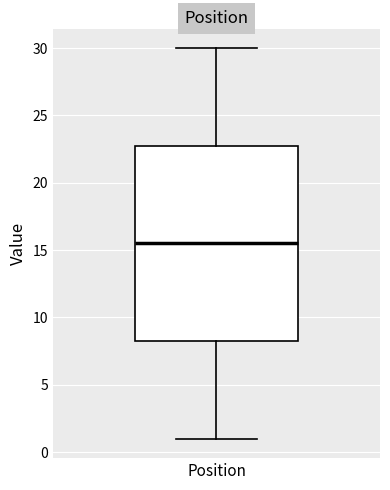

Read this box plot against the y-axis: the position of the median line, the range covered by the box, and the ends of both whiskers. The values are not printed on the chart, so give them approximately, as read against the axis.

median 15.5, box 8.5 to 23.0, whiskers 1.0 to 30.0